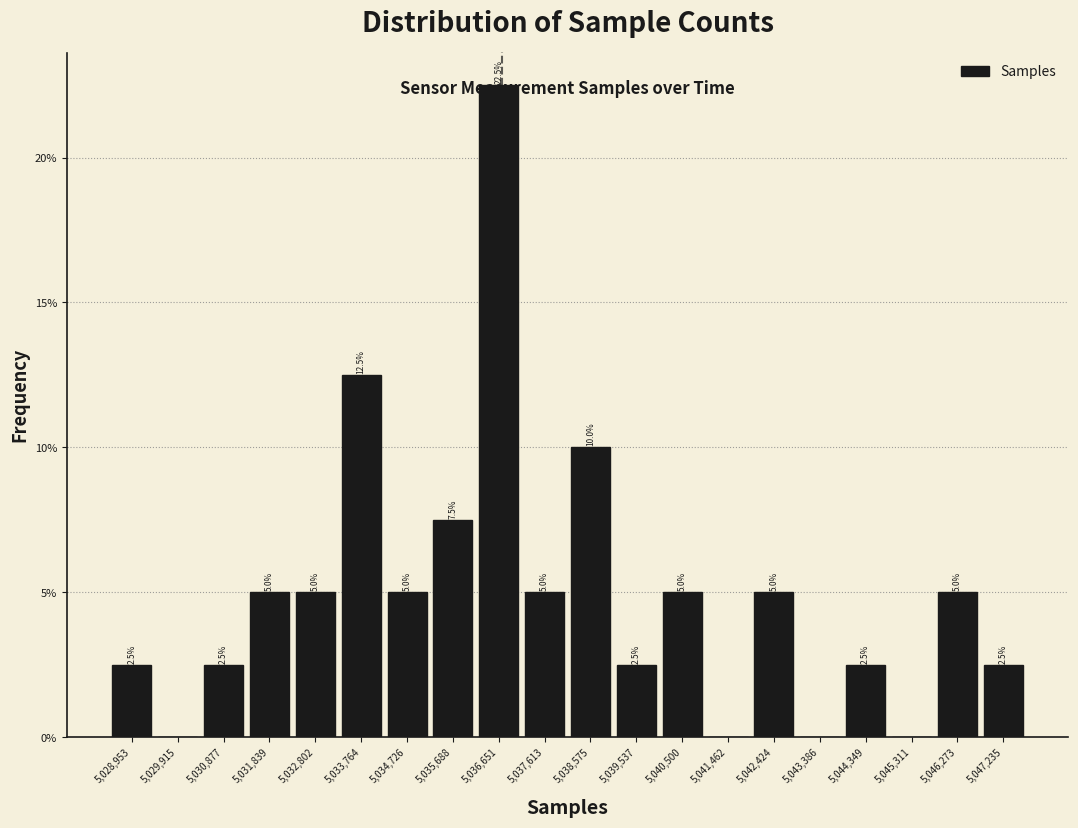

Over which range of the x-axis is the bar tallest?

5036200 to 5037100